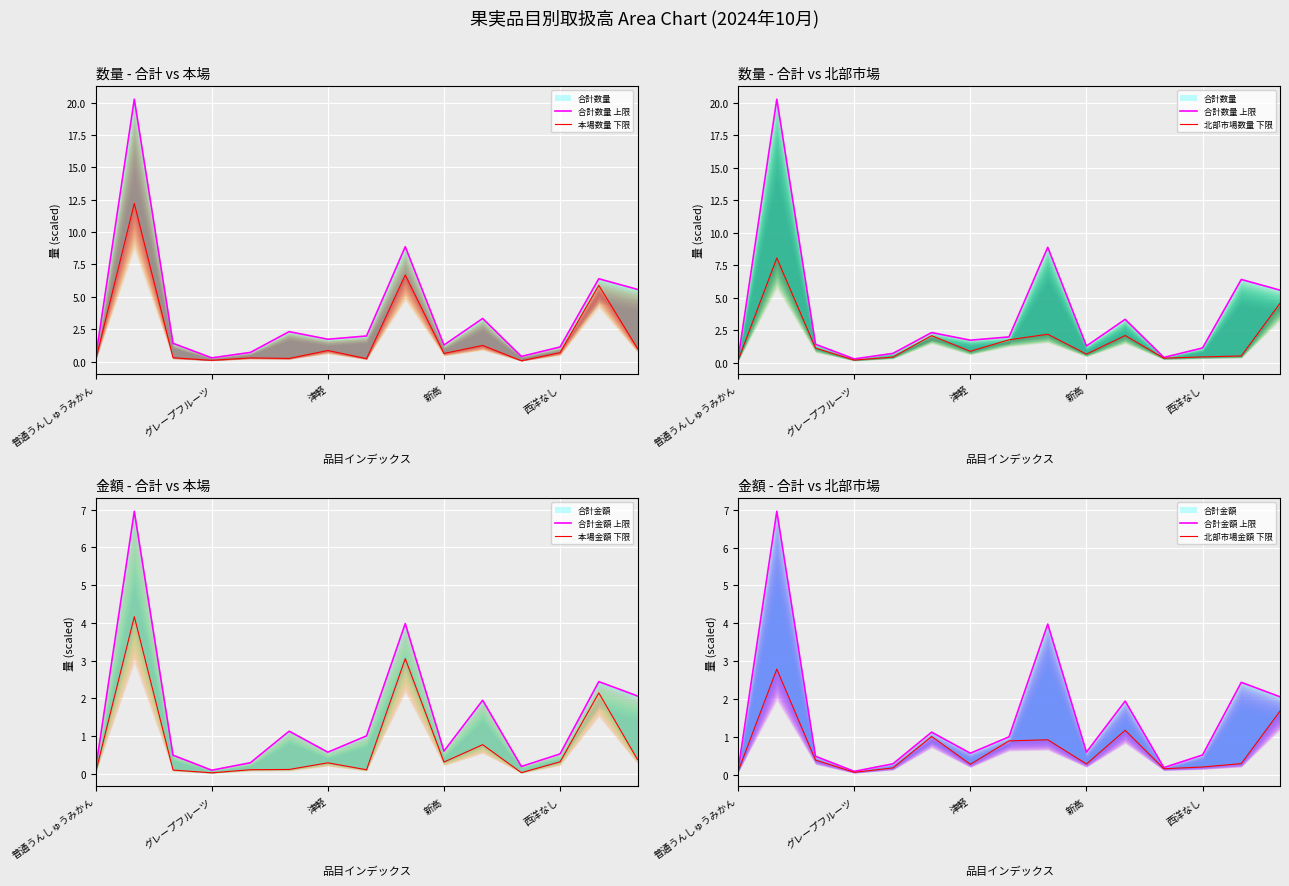

What position from the right is 7?

8